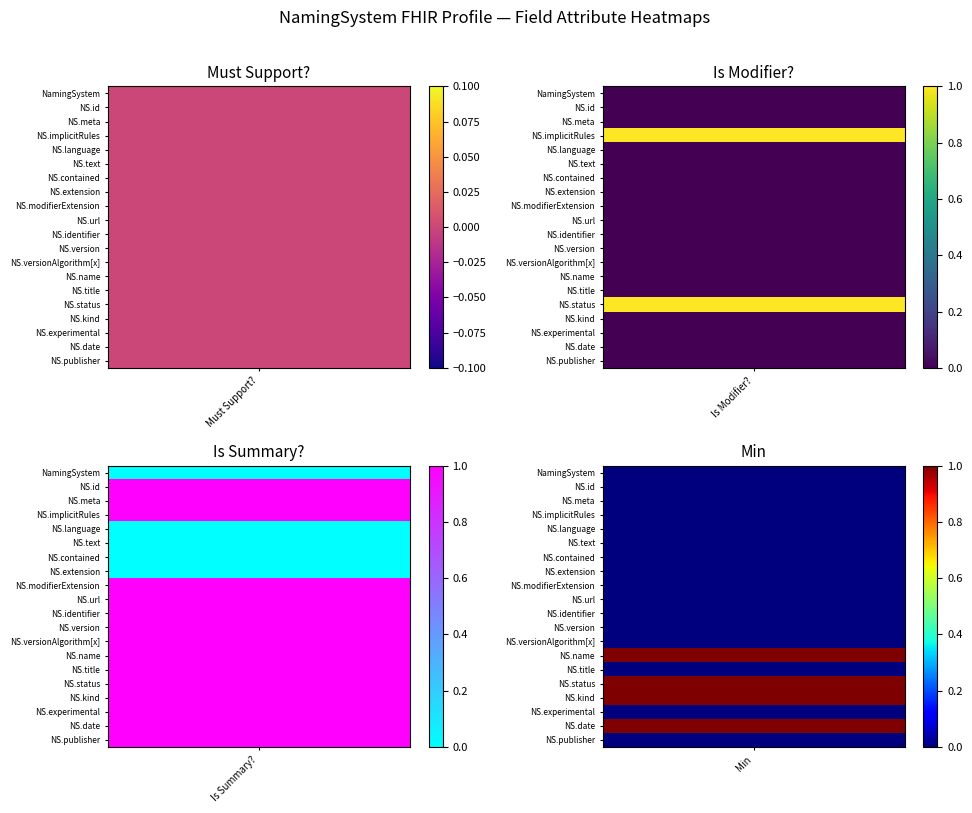

Rank the series at NamingSystem.id from highest to lowest value.

Is Summary?, Must Support?, Is Modifier?, Min